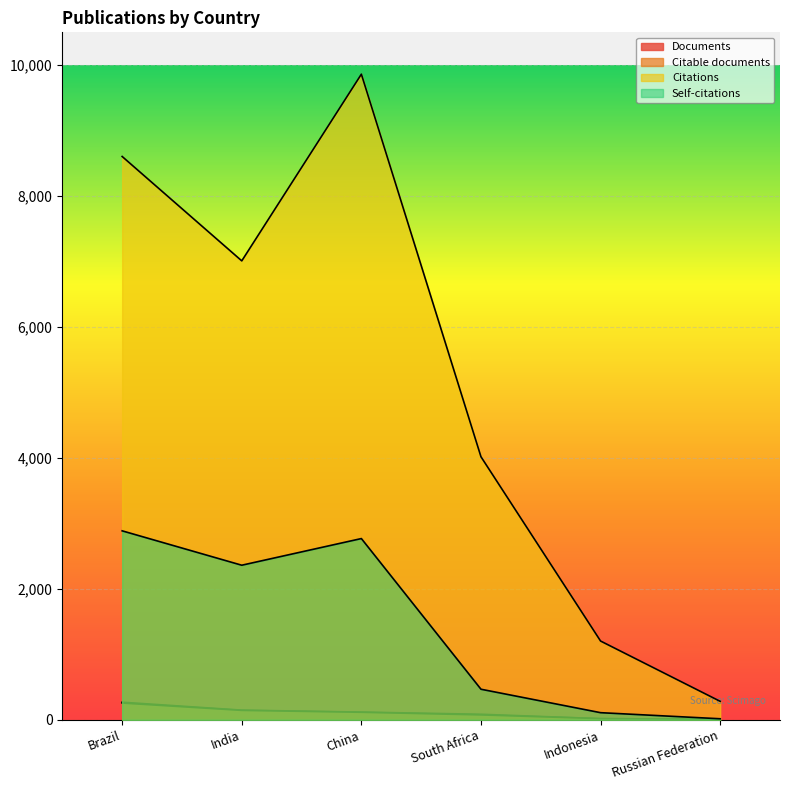

How many data points does each series have?

6